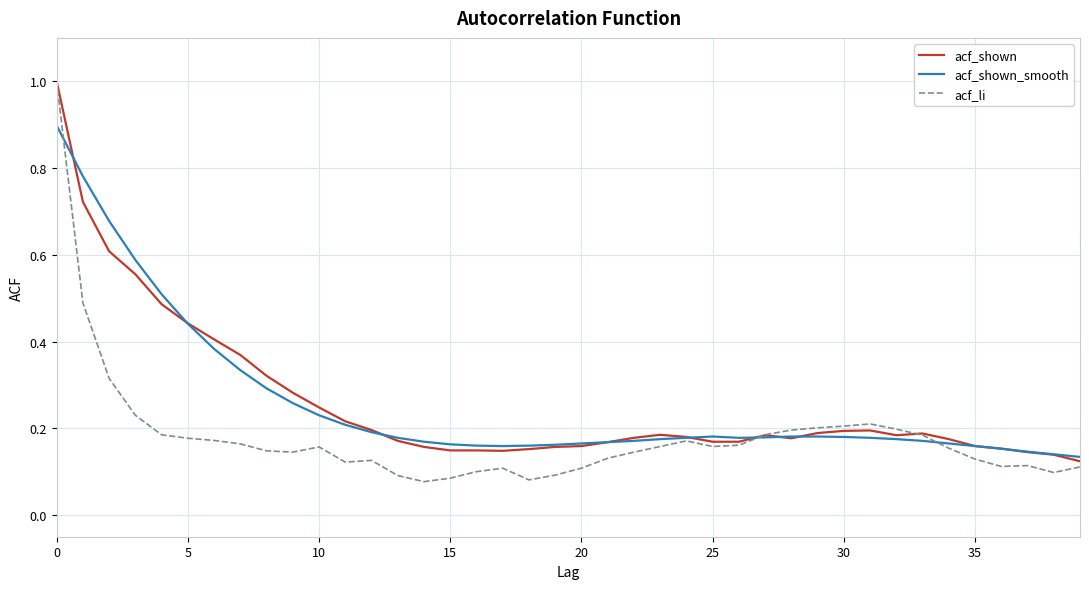

What is the maximum value shown in the chart?

1.0